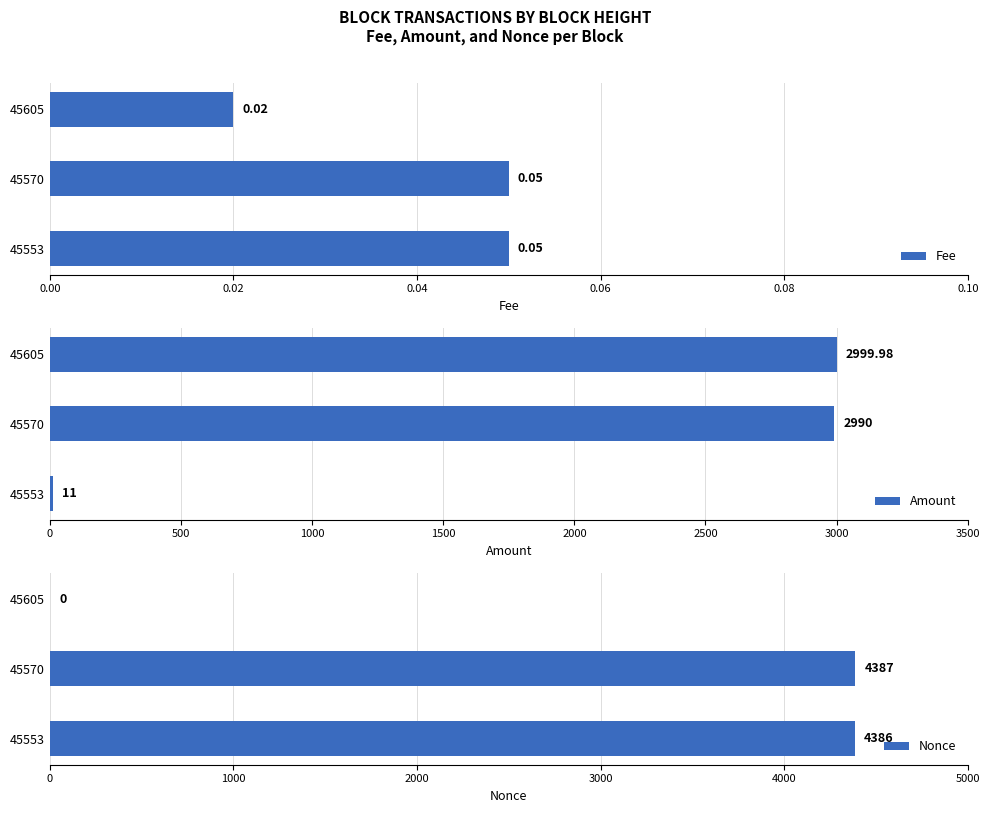

At which label is Amount closest to 1505?

45570